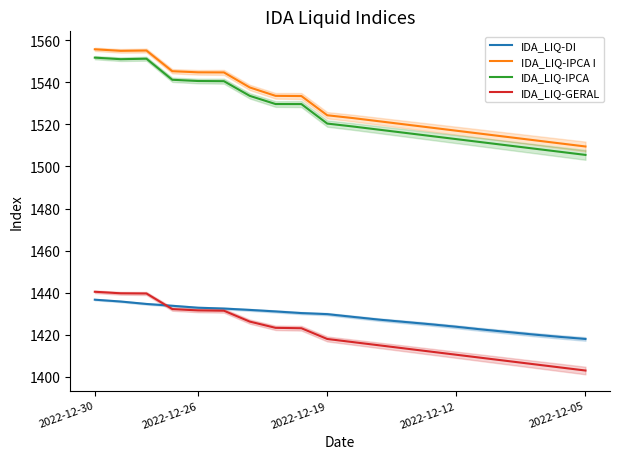

The IDA_LIQ-DI series shows 2515.4 at 2022-12-12. True or false?

False